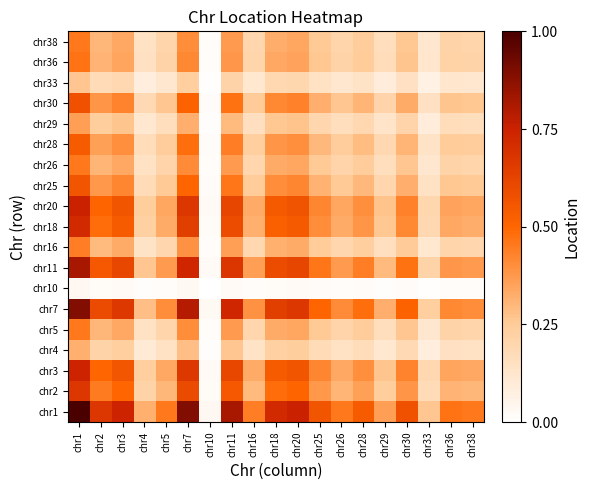

Which has a higher value, chr26 or chr33?

chr26